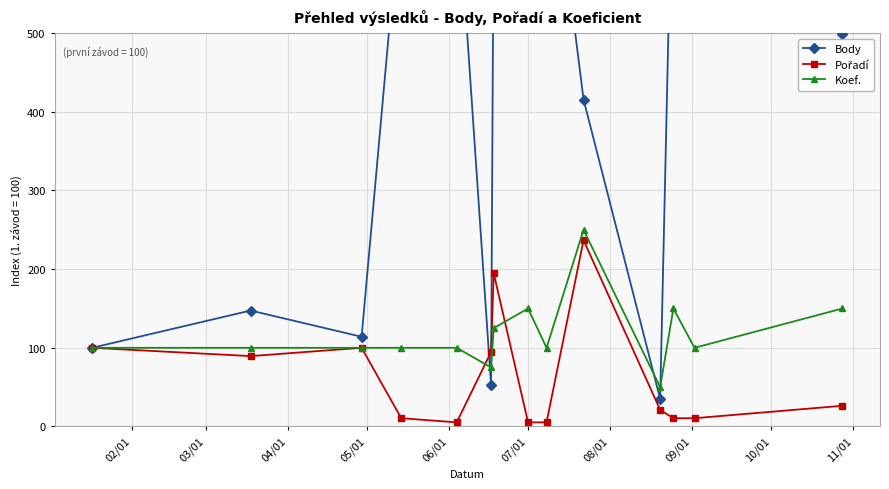

Rank the series by their maximum value, from lowest to highest.

Pořadí, Koef., Body